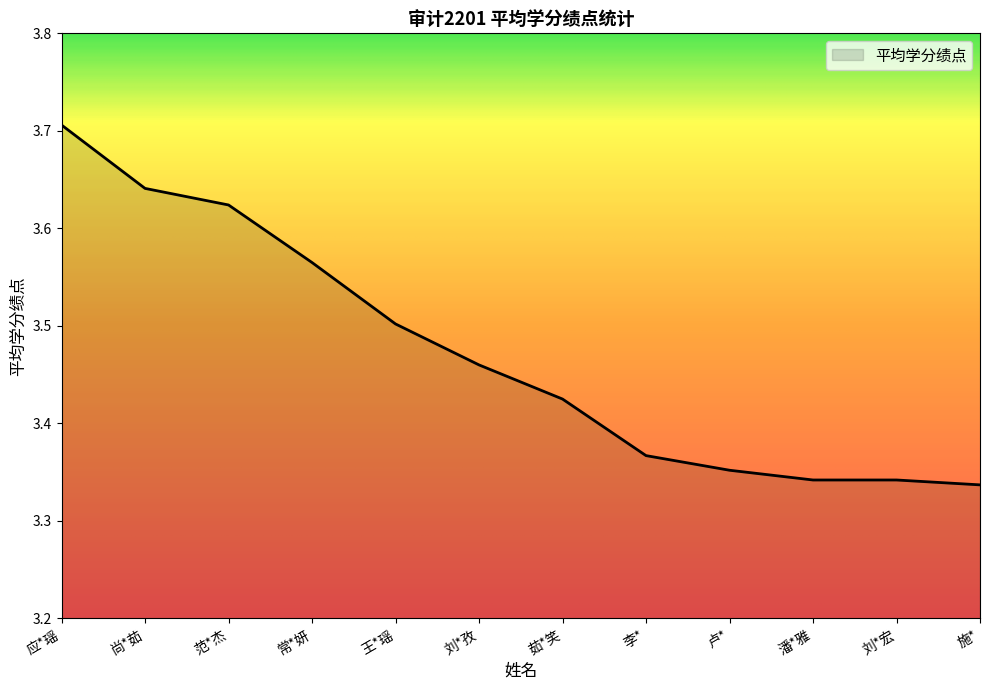

What position from the left is 李*?

8